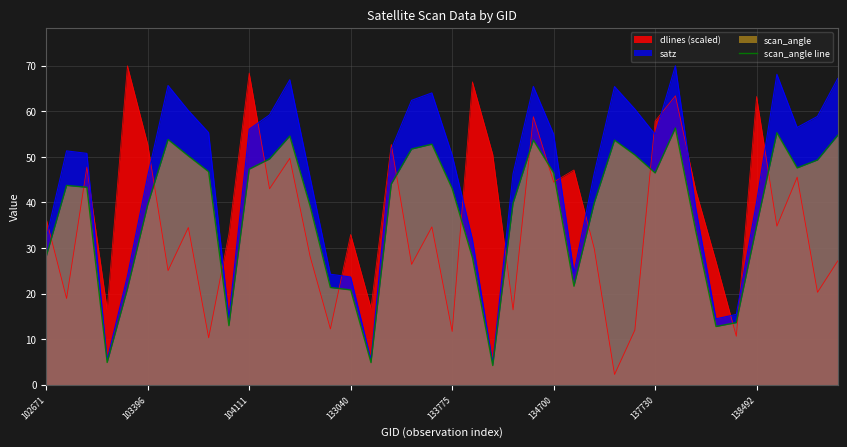

At which label is the value closest to 30?

102671